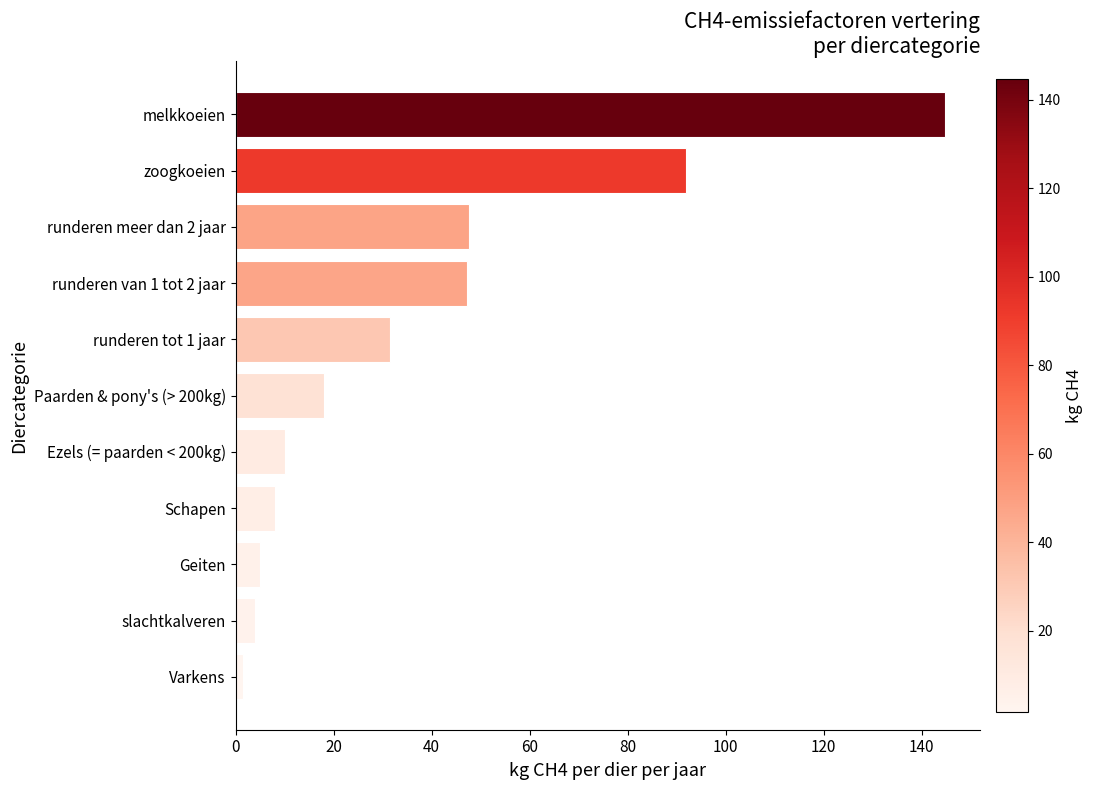

How many values are below 18?

5